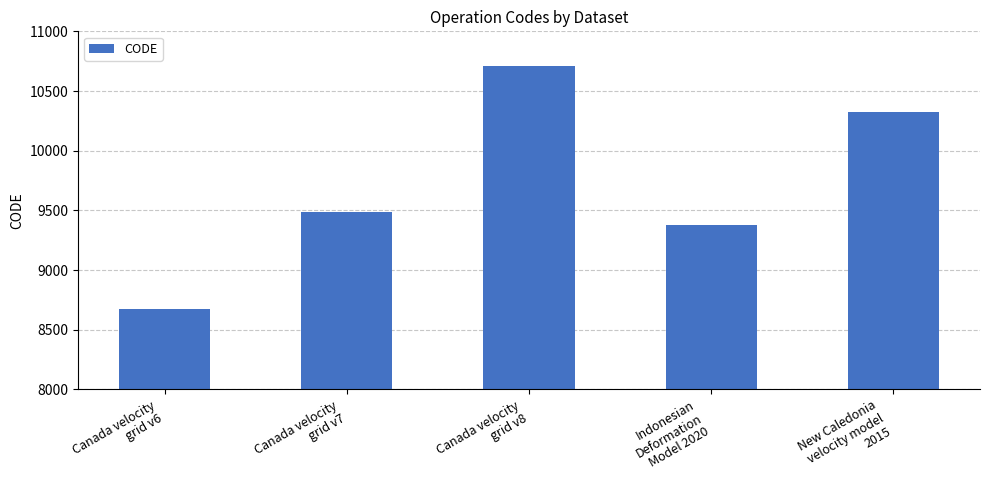

Does the chart contain any negative values?

No